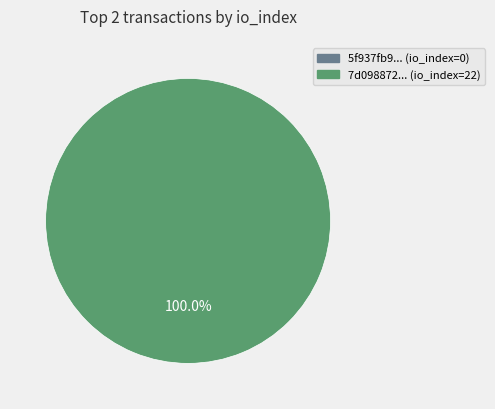

True or false: tx_index_0 accounts for 14% of the total.

False